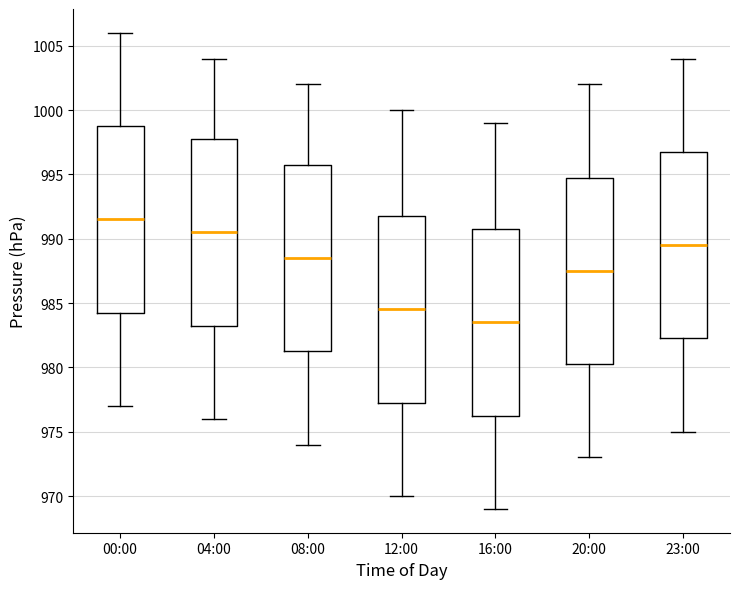

Where does the median line of the box for 04:00 sit on the y-axis? The values are not printed on the chart, so give them approximately, as read against the axis.

990.5